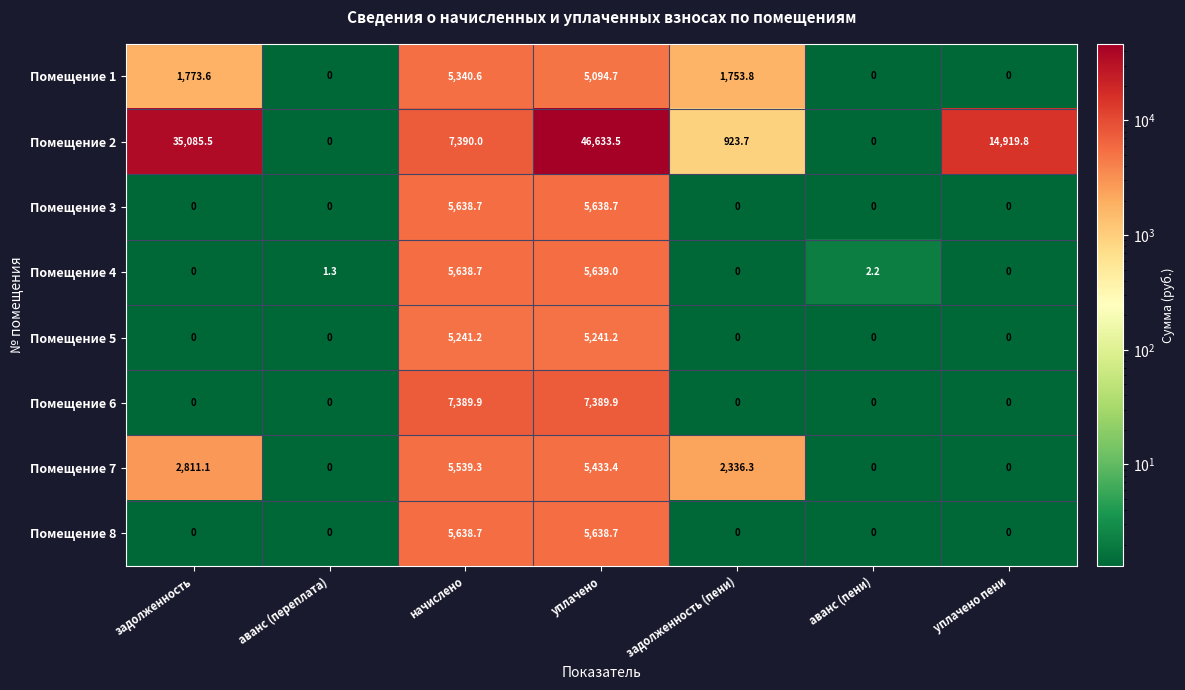

Which series has the widest spread of values?

Помещение 2